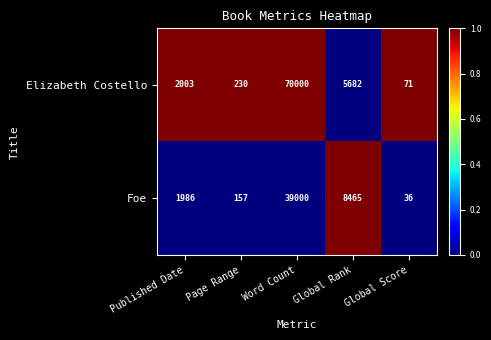

The Foe series shows 1986 at Published Date. True or false?

True